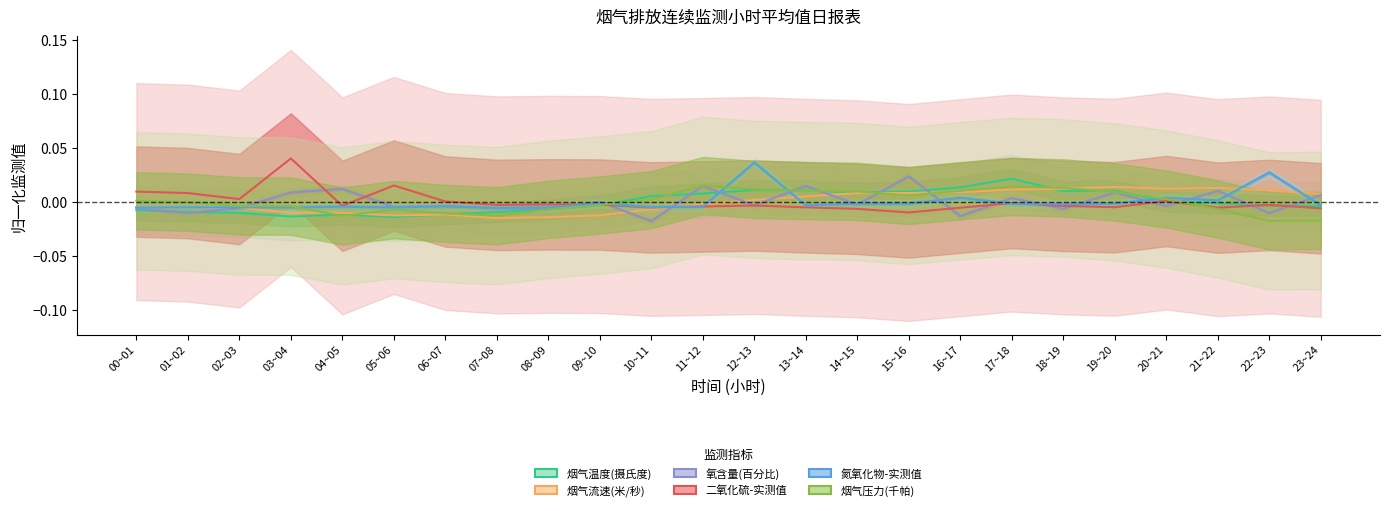

List the series in order of their peak value, highest first.

二氧化硫-实测值, 氮氧化物-实测值, 氧含量(百分比), 烟气温度(摄氏度), 烟气压力(千帕), 烟气流速(米/秒)